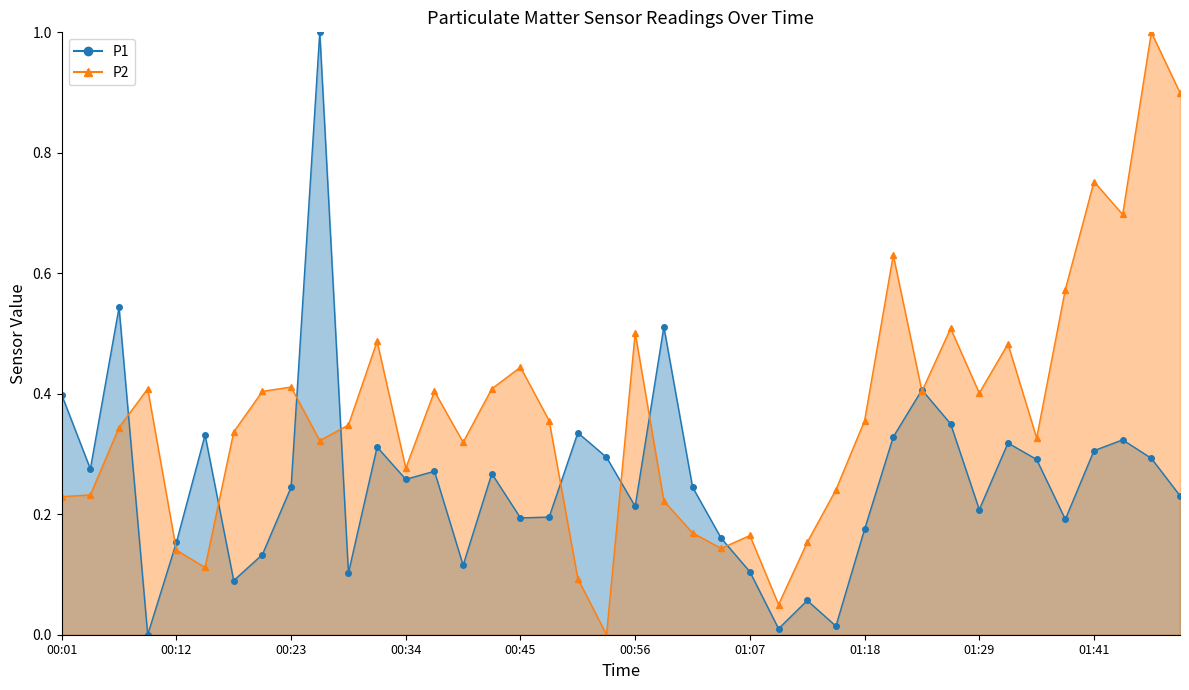

Where do P1 and P2 first cross each other?

00:07 and 00:10